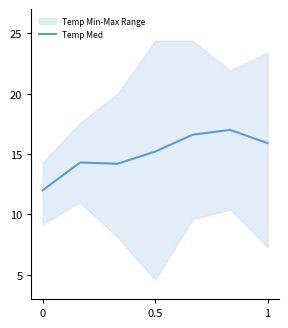

What is the lowest value of the Temp Med series?

12.0